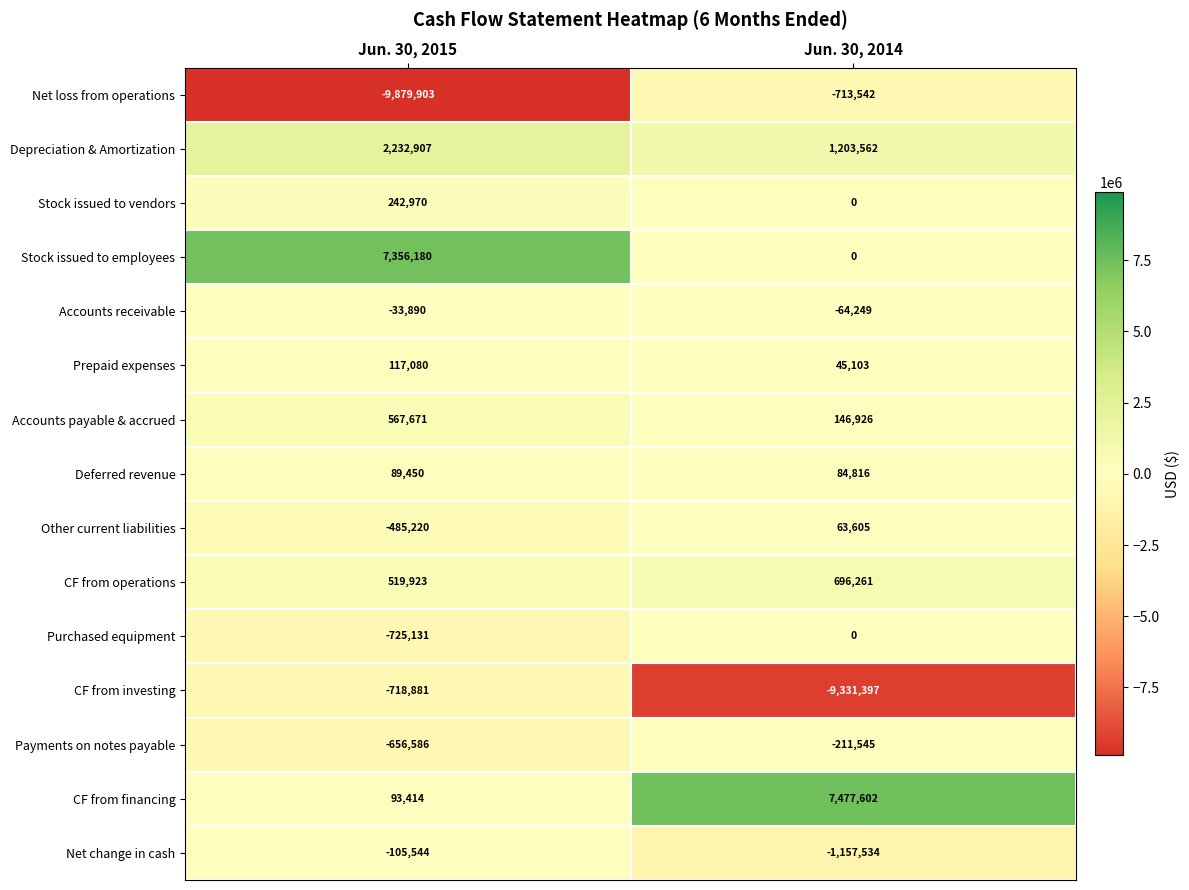

Reading right to left, transcribe all the data shown in this chart.

Net loss from operations: -713542	-9879903
Depreciation & Amortization: 1203562	2232907
Stock issued to vendors: 0	242970
Stock issued to employees: 0	7356180
Accounts receivable: -64249	-33890
Prepaid expenses: 45103	117080
Accounts payable & accrued: 146926	567671
Deferred revenue: 84816	89450
Other current liabilities: 63605	-485220
CF from operations: 696261	519923
Purchased equipment: 0	-725131
CF from investing: -9331397	-718881
Payments on notes payable: -211545	-656586
CF from financing: 7477602	93414
Net change in cash: -1157534	-105544